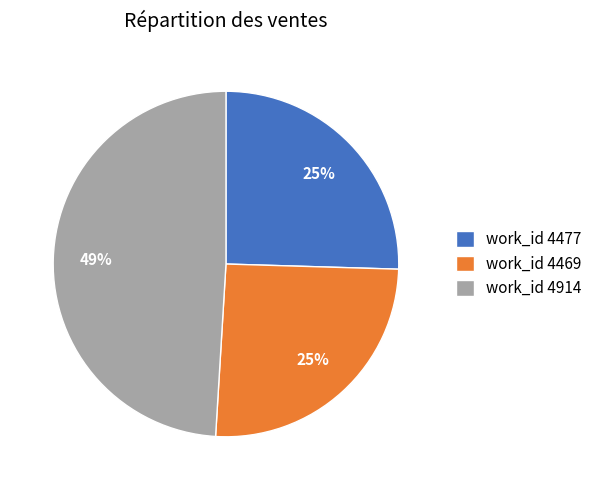

Do work_id 4477 and work_id 4914 together represent more than half of the pie?

Yes